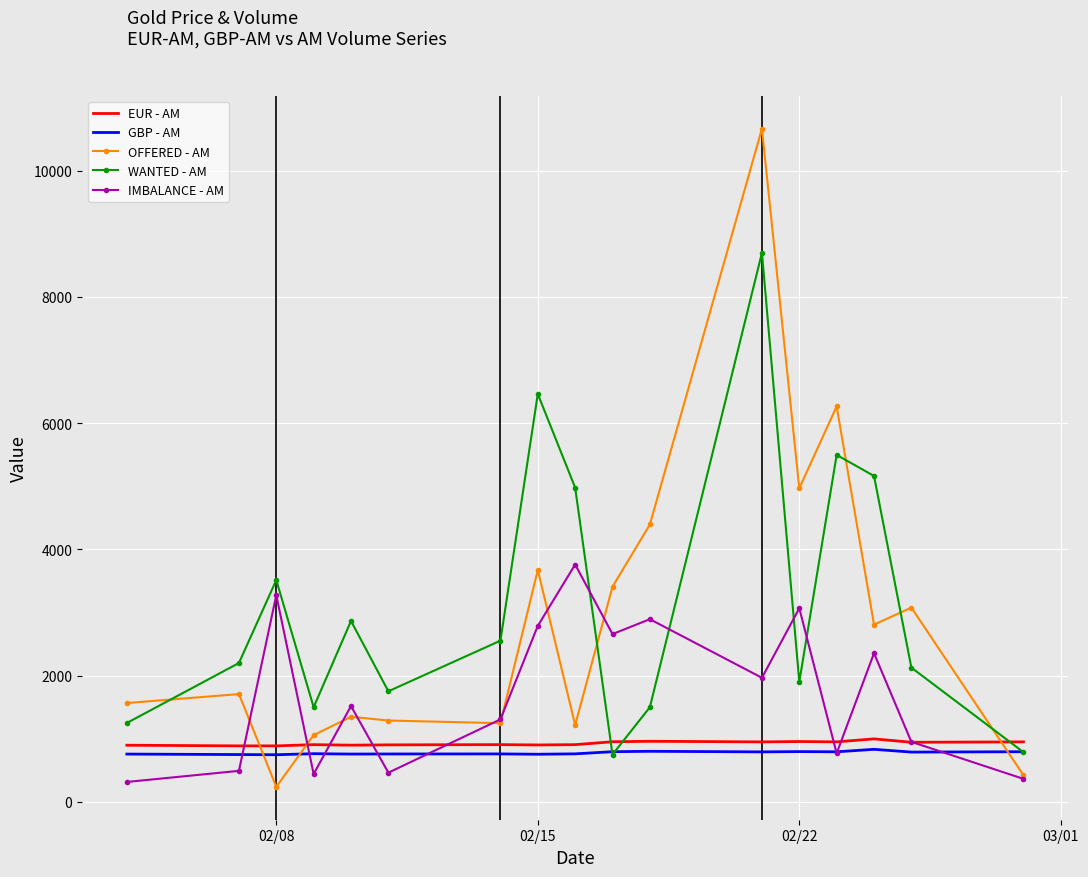

What is the average value of the IMBALANCE - AM series?

1728.6